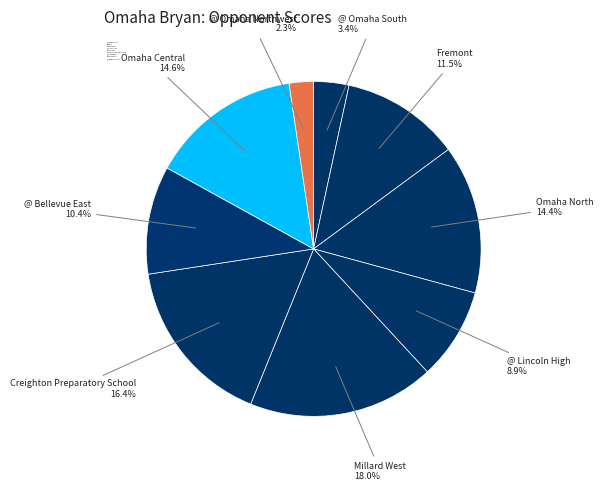

How many slices are in this pie chart?

9